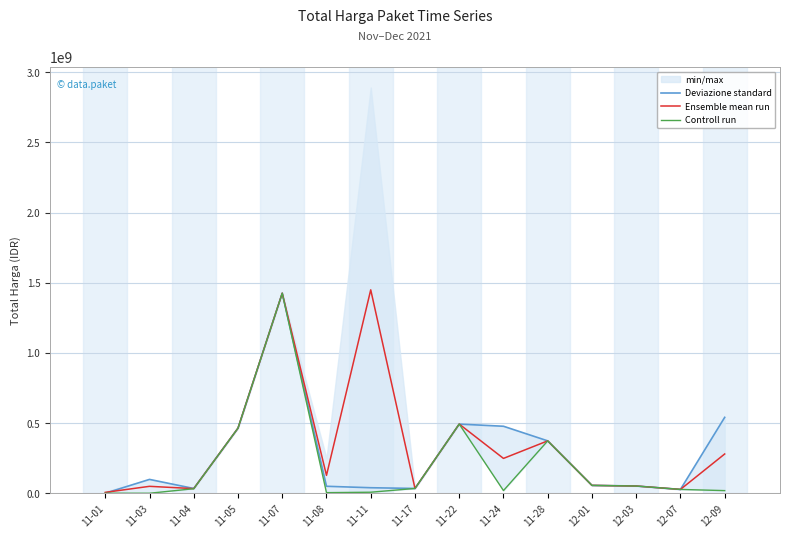

Reading right to left, list all the values displayed in this chart.

Deviazione standard: 541071000	27412000	51601000	56152800	373404000	477600000	493000000	34292000	39440000	49730040	1425867900	464002100	34000000	98772570	333600
Ensemble mean run: 279985500	27412000	51601000	56152800	373404000	248387500	493000000	34292000	1449761620	127350000	1425867900	464002100	33220600	49425285	6393750
Controll run: 18900000	27412000	51601000	56152800	373404000	19175000	493000000	34292000	7401240	4350000	1425867900	464002100	32441200	78000	333600